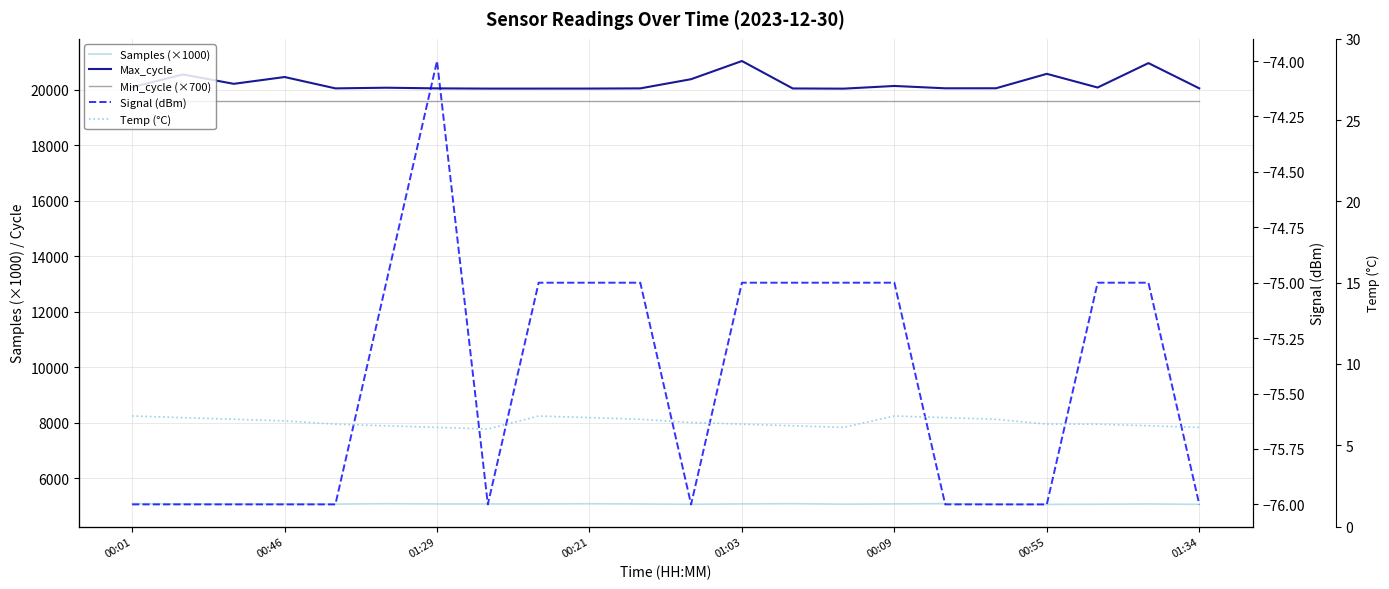

True or false: Max_cycle and Samples (×1000) cross at least once.

False